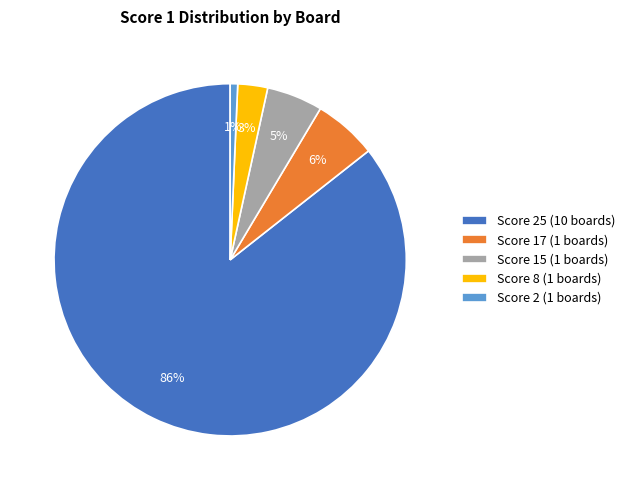

Approximately how many times larger is the value at Score 8 (1 boards) compared to Score 17 (1 boards)?

0.5